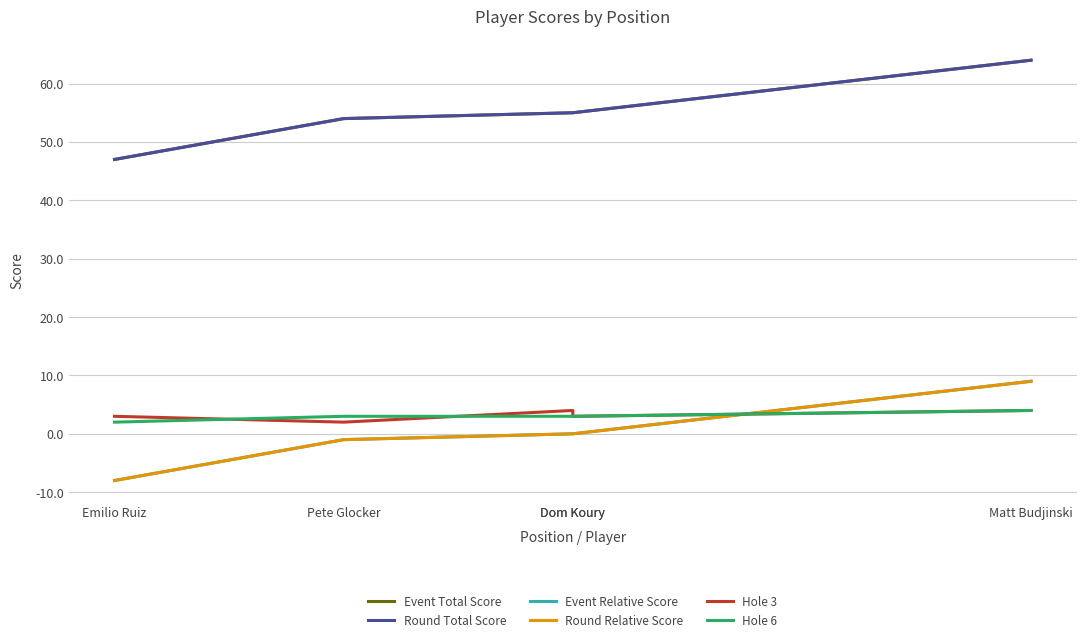

At which category does the chart reach its peak across all series?

Matt Budjinski